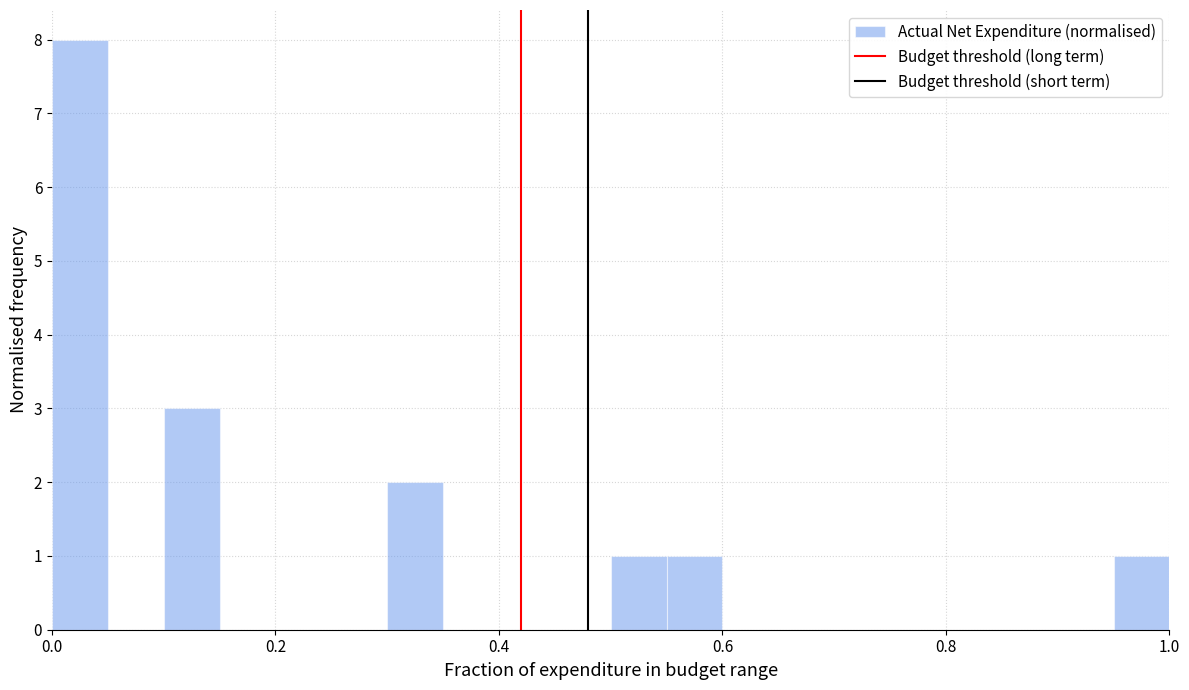

Read against the x-axis, roughly where is the centre of the tallest bar?

0.02